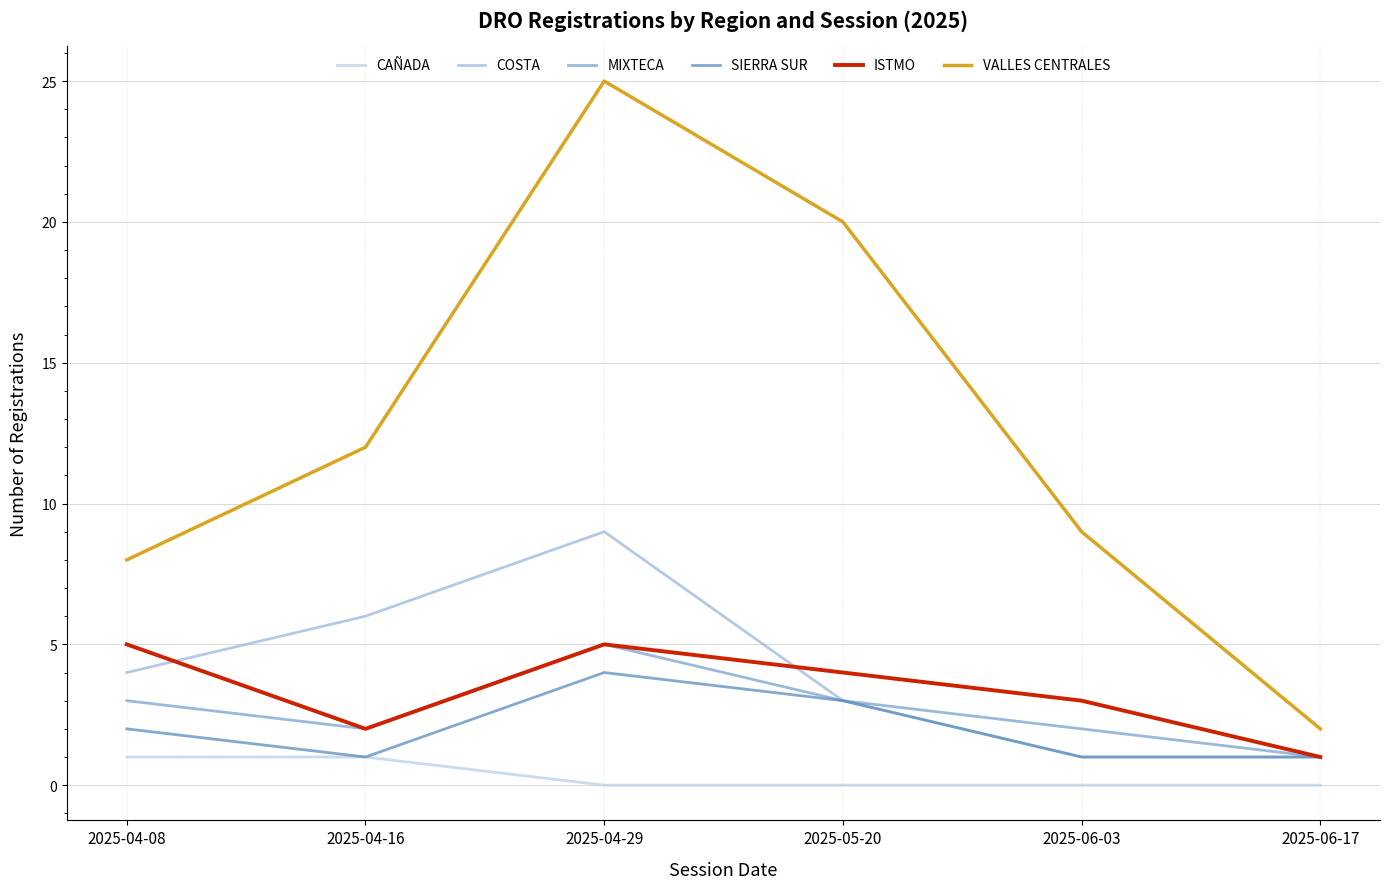

Is this an area chart (filled region under the line)?

No